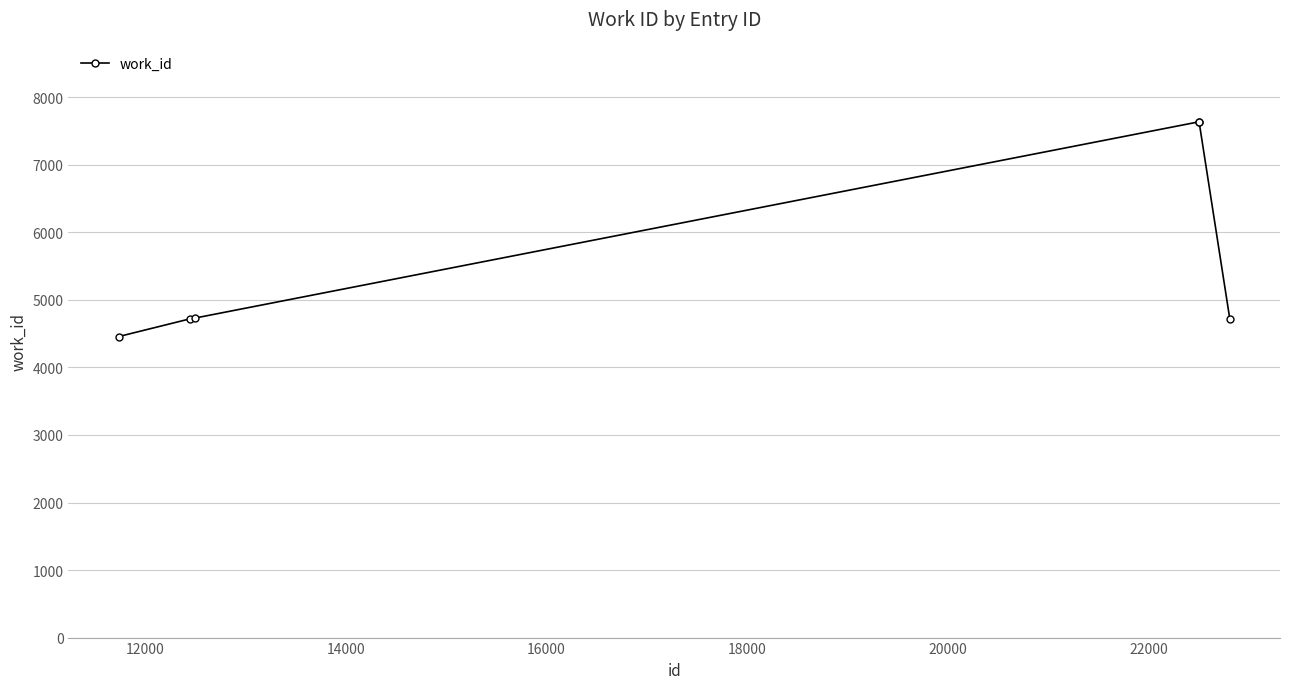

True or false: there are more than 2 points higher than both neighbors.

False